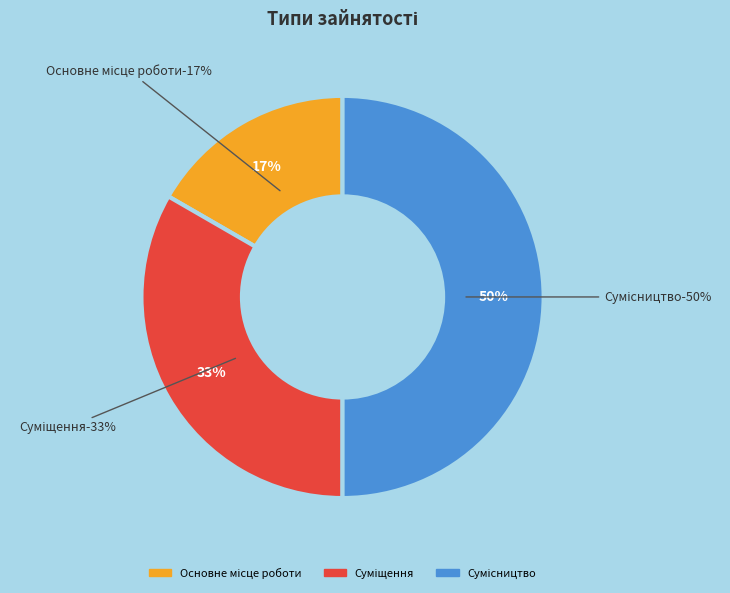

What is the ratio of the value at Основне місце роботи to the value at Суміщення?

0.5